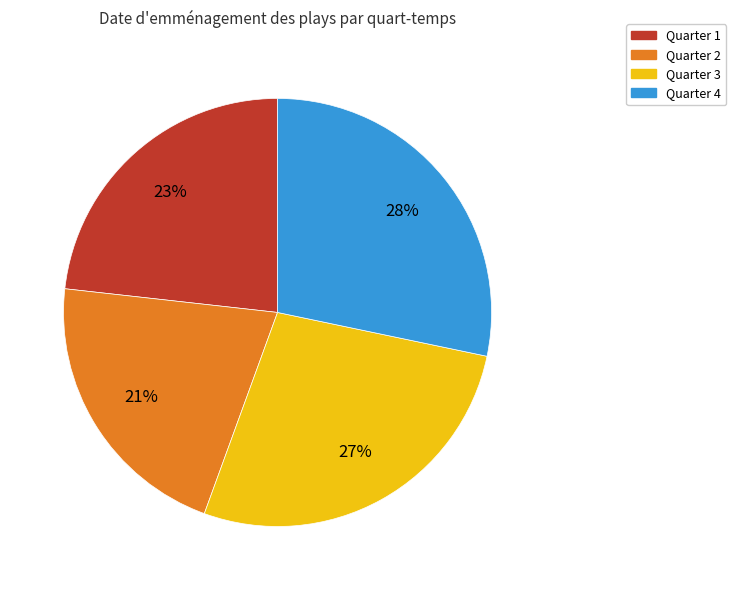

Count the number of slices in the pie.

4